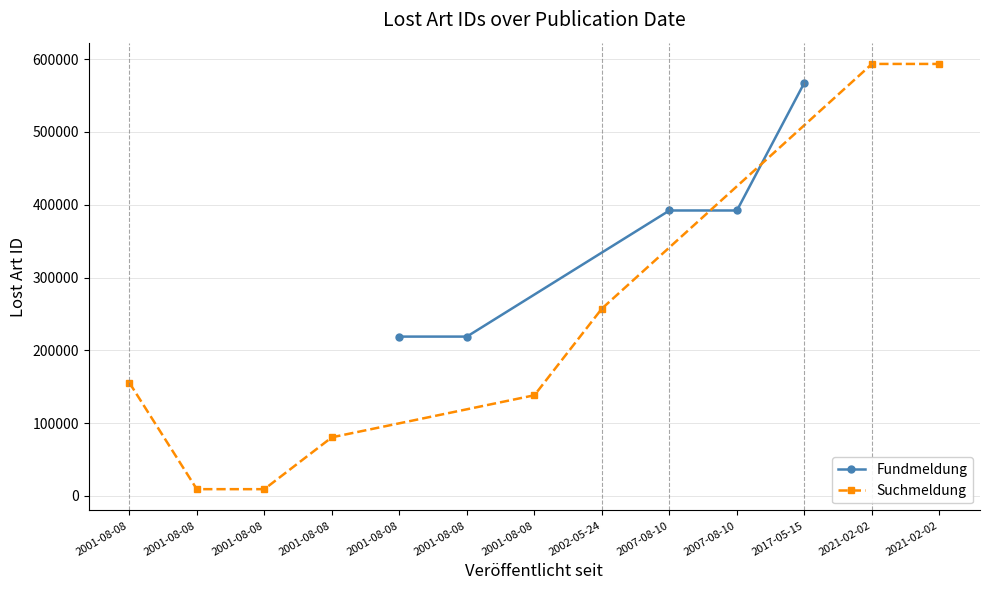

Read the value at 2007-08-10, to the nearest 10.

392070